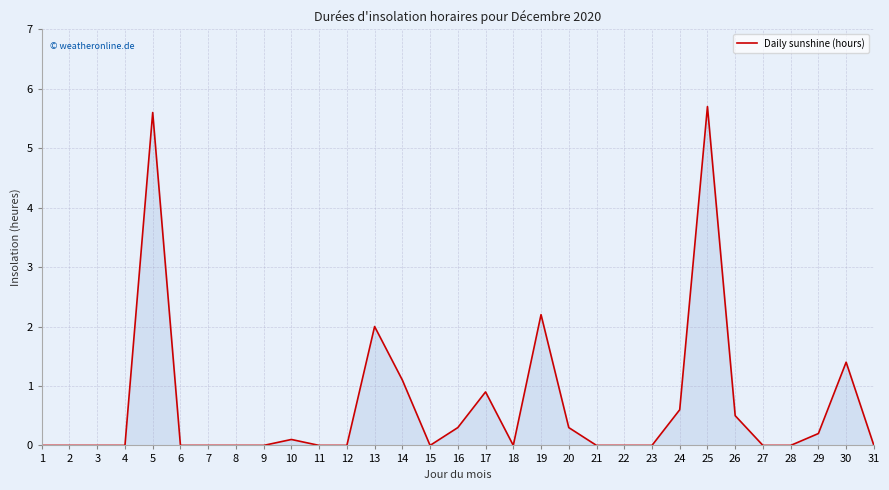

Reading right to left, what are all the values shown in this chart?

0.0	1.4	0.2	0.0	0.0	0.5	5.7	0.6	0.0	0.0	0.0	0.3	2.2	0.0	0.9	0.3	0.0	1.1	2.0	0.0	0.0	0.1	0.0	0.0	0.0	0.0	5.6	0.0	0.0	0.0	0.0